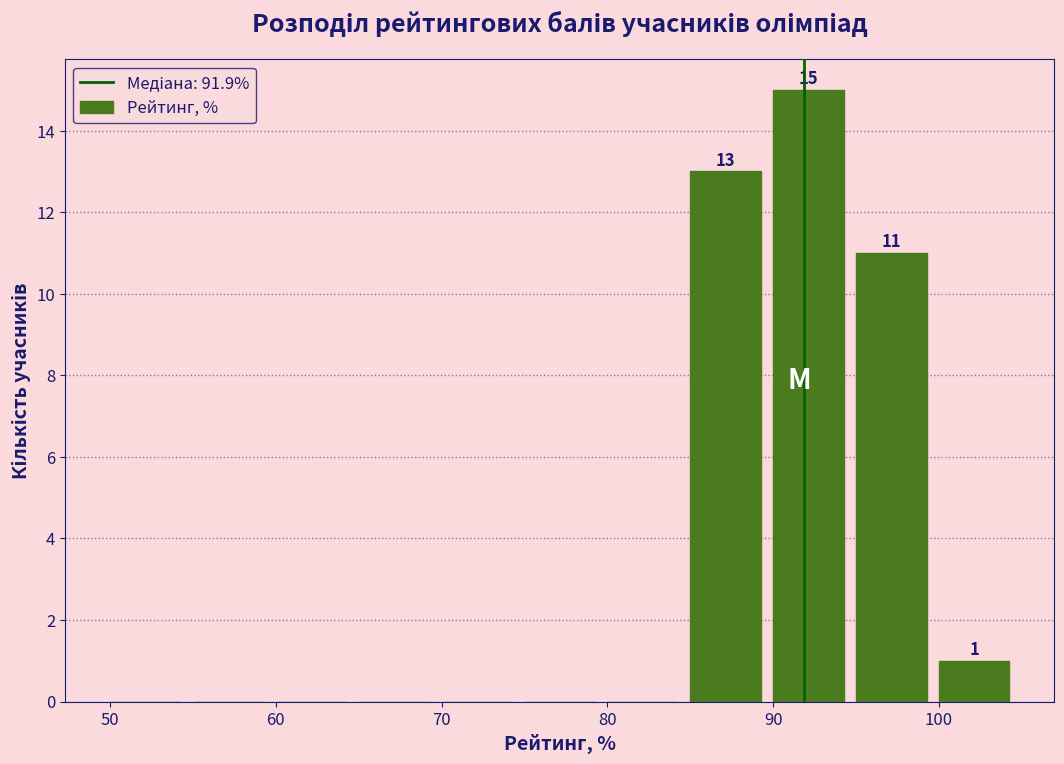

Which range on the x-axis has the tallest bar?

90 to 95